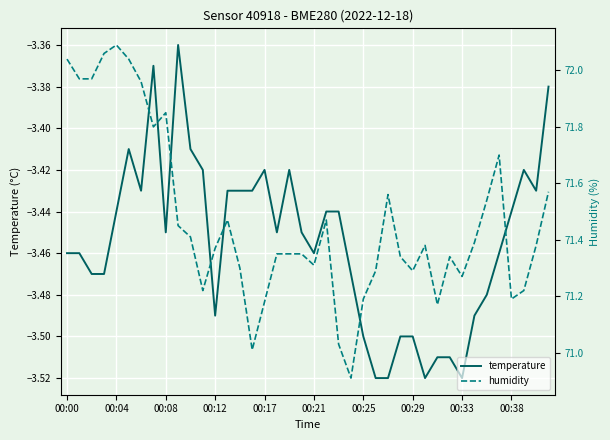

Is it true that humidity equals 106.6 at 18?

False